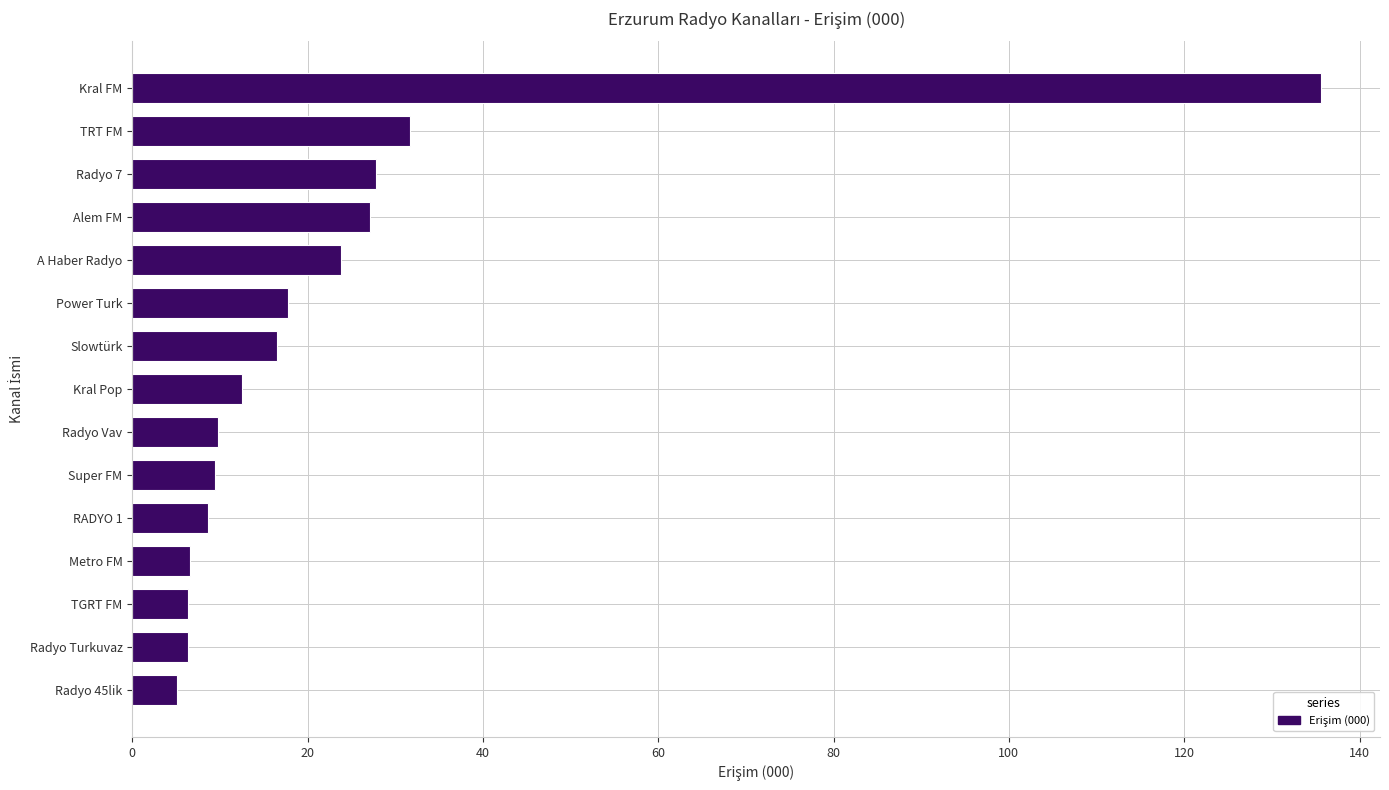

Approximately how many times larger is the value at RADYO 1 compared to Power Turk?

0.5